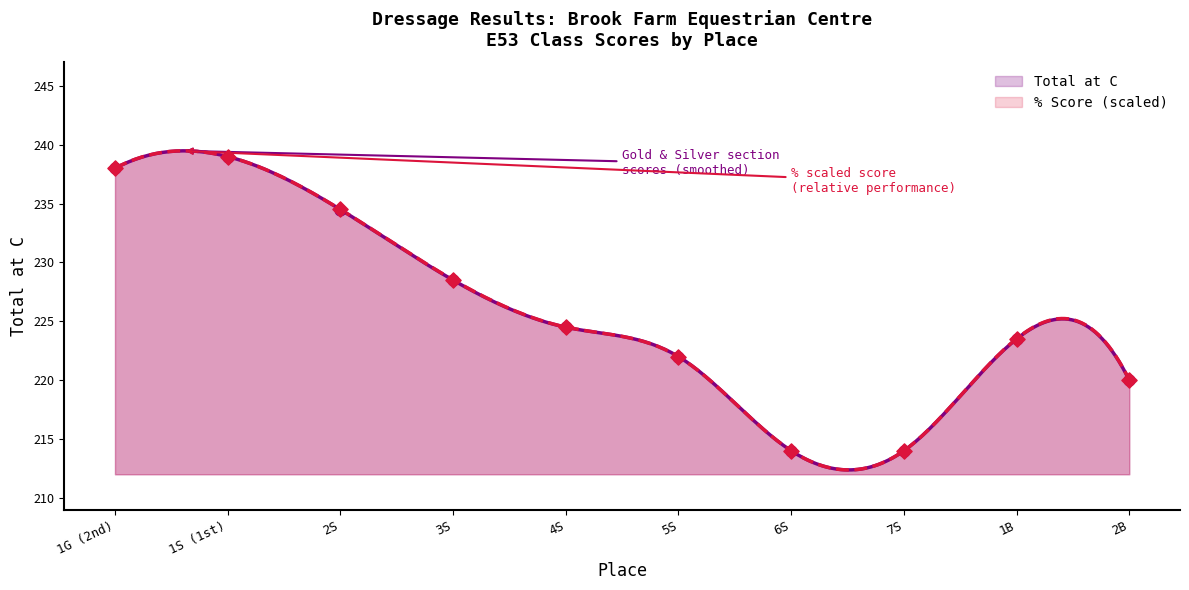

What is the maximum value for Total at C?

239.5